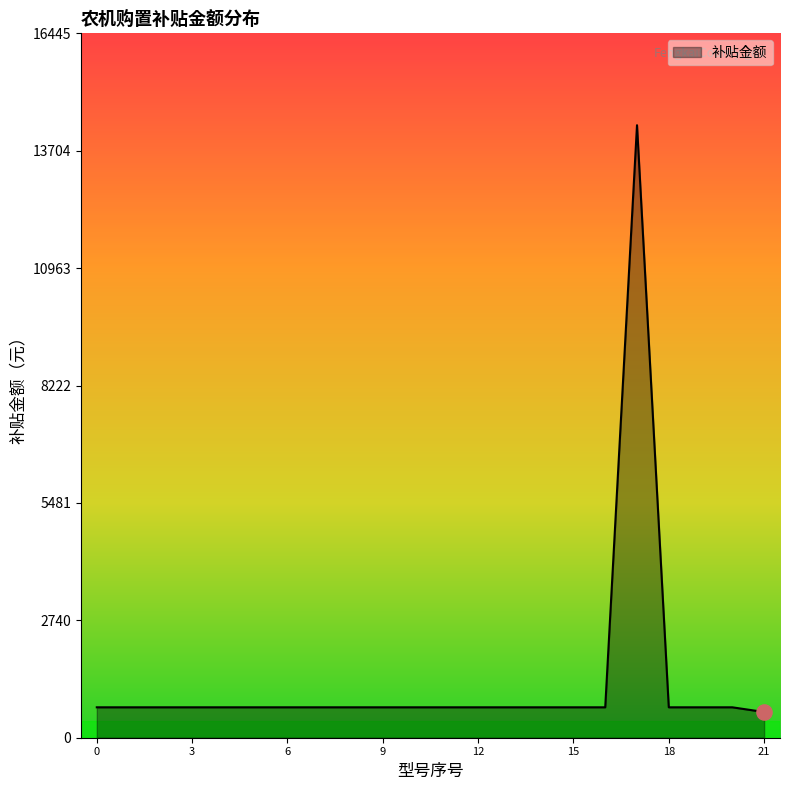

What is the maximum value shown in the chart?

14300